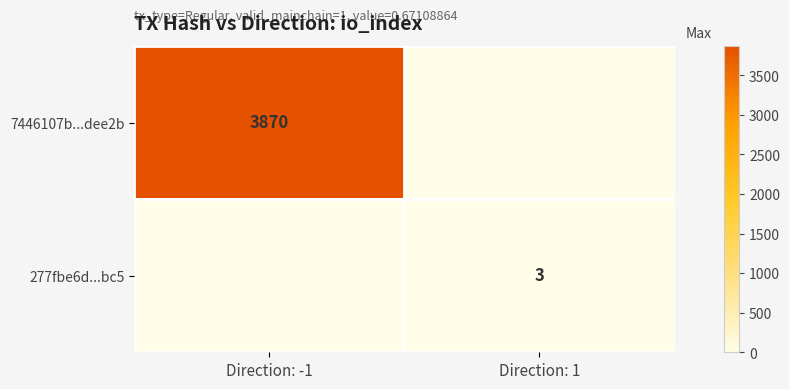

The 7446107b...dee2b series shows 3870 at Direction: -1. True or false?

True